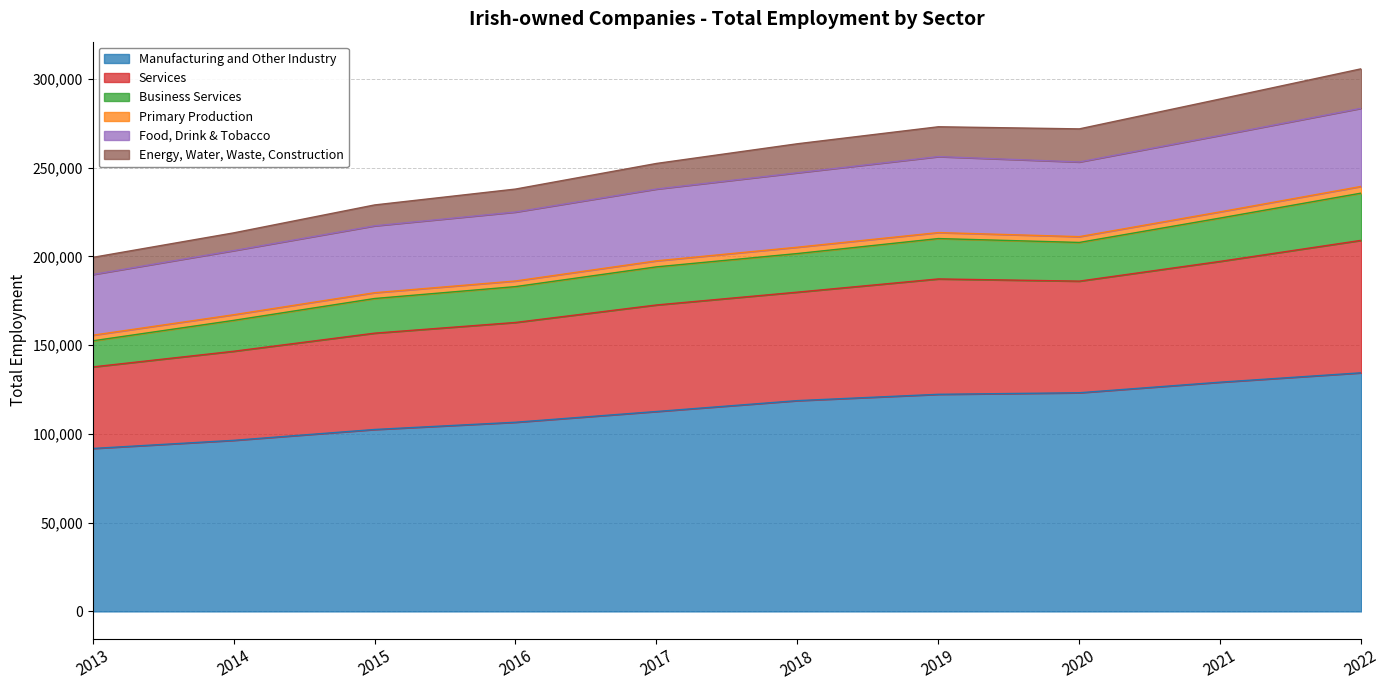

How many lines are shown in the chart?

6